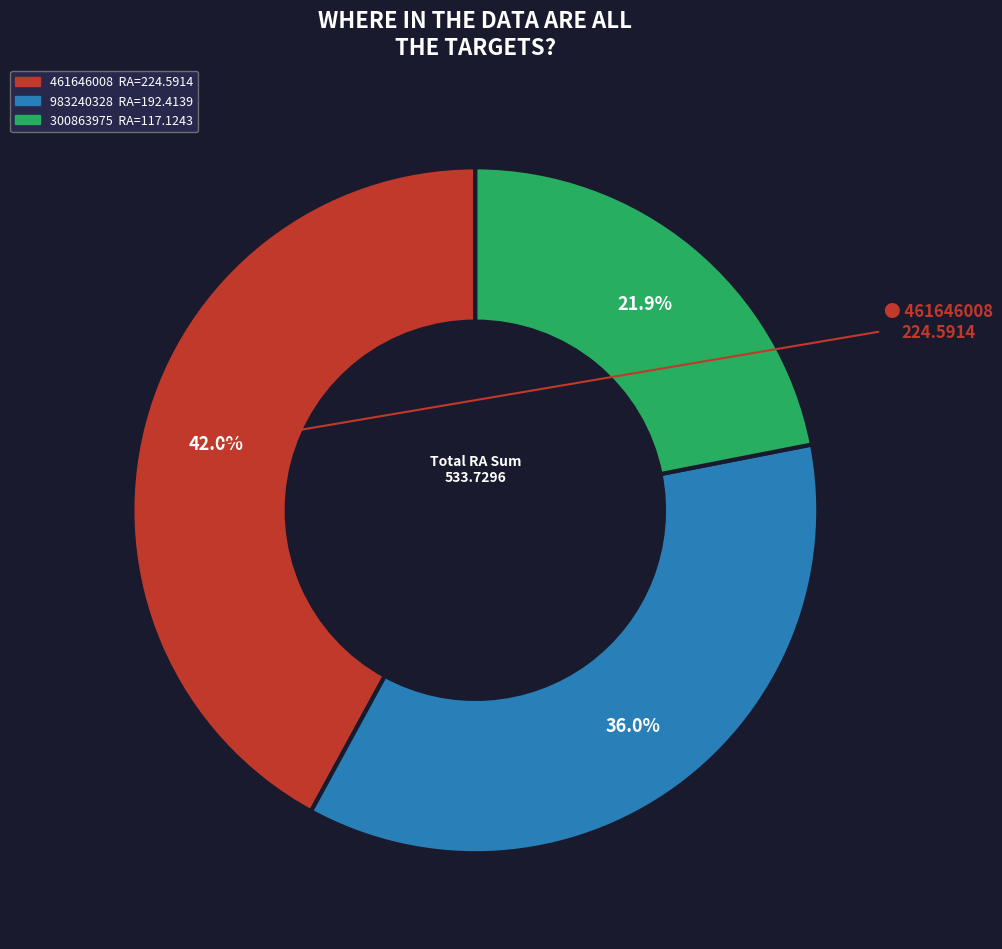

To the nearest percent, what is the difference between the 300863975 and 983240328 slice percentages?

14%